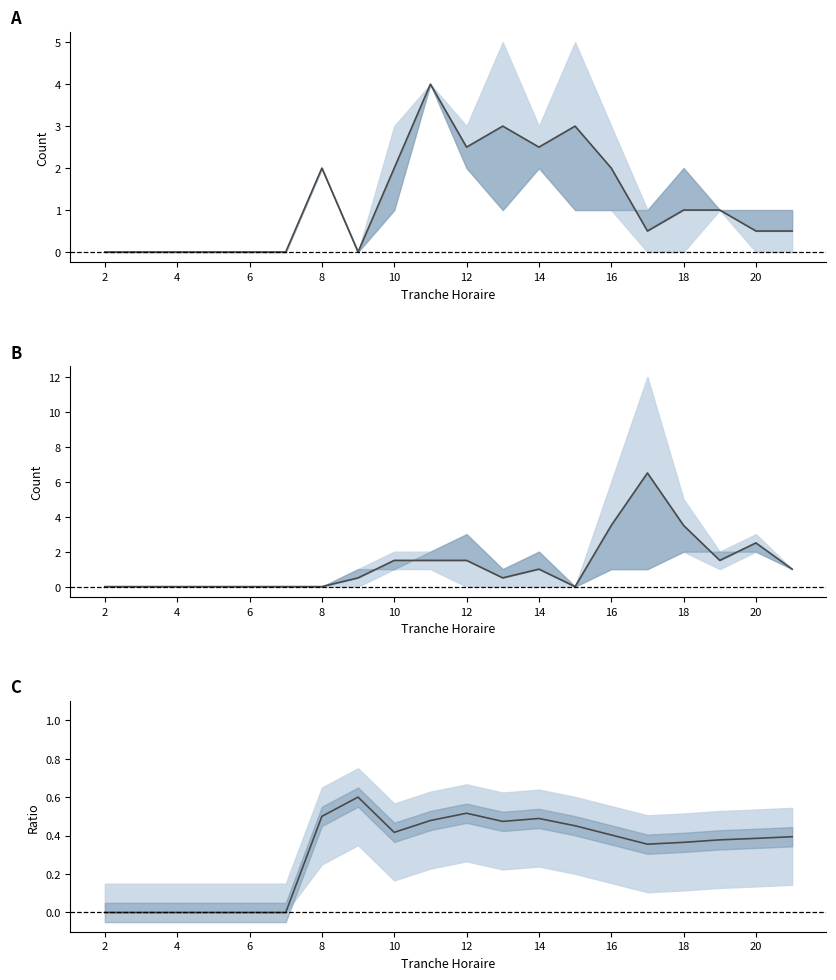

What are all the series names shown in the legend?

ENTREES mid, SORTIES mid, Cumulative ratio